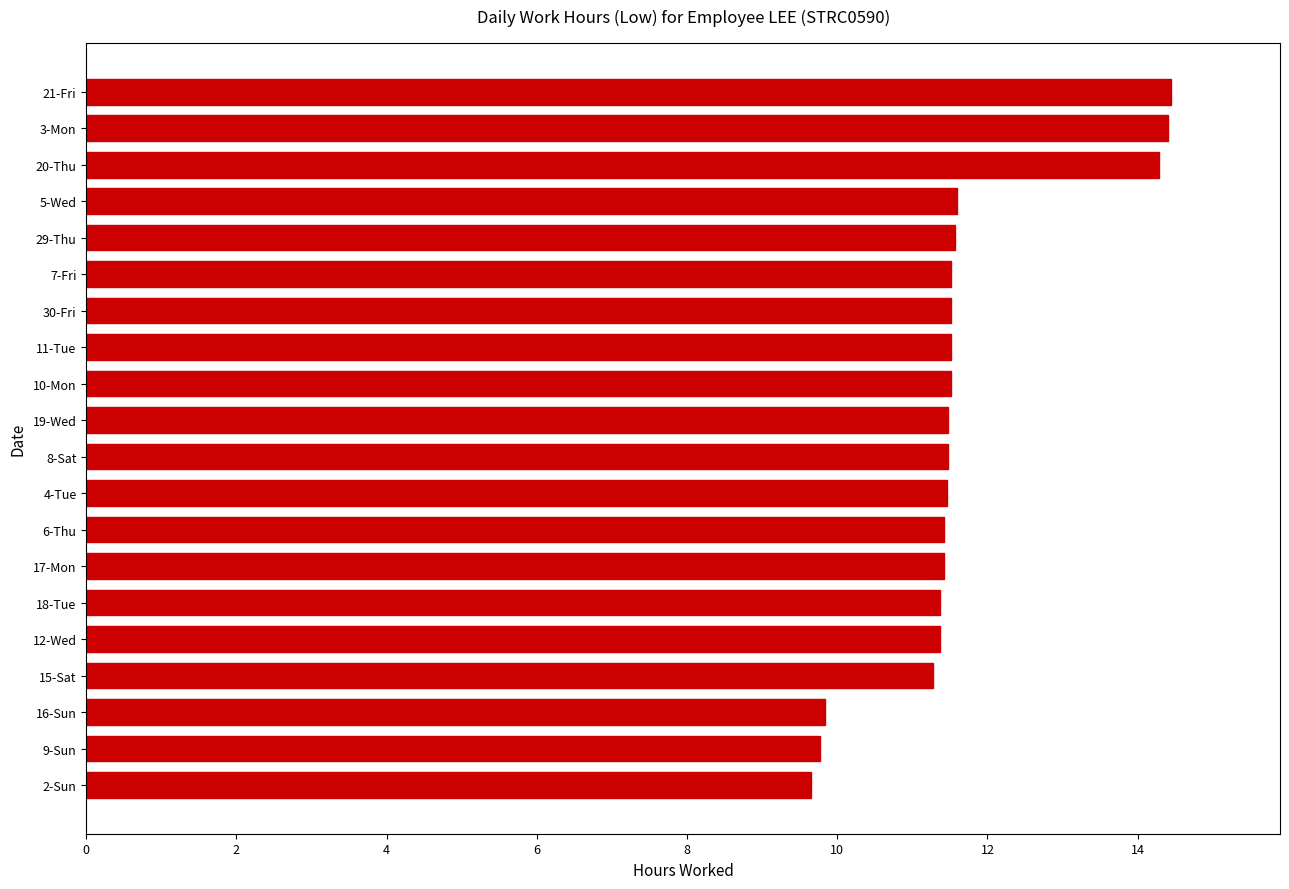

Which has a higher value, 2-Sun or 4-Tue?

4-Tue